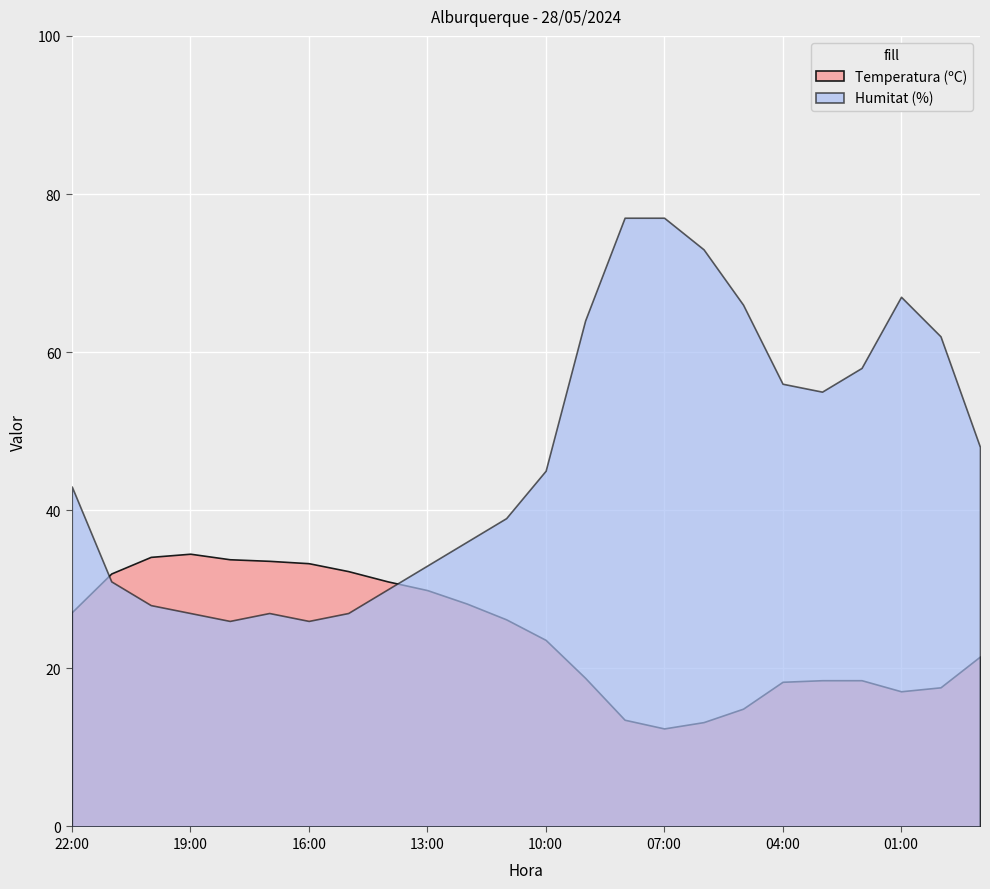

What is the highest value of the Humitat (%) series?

77.0